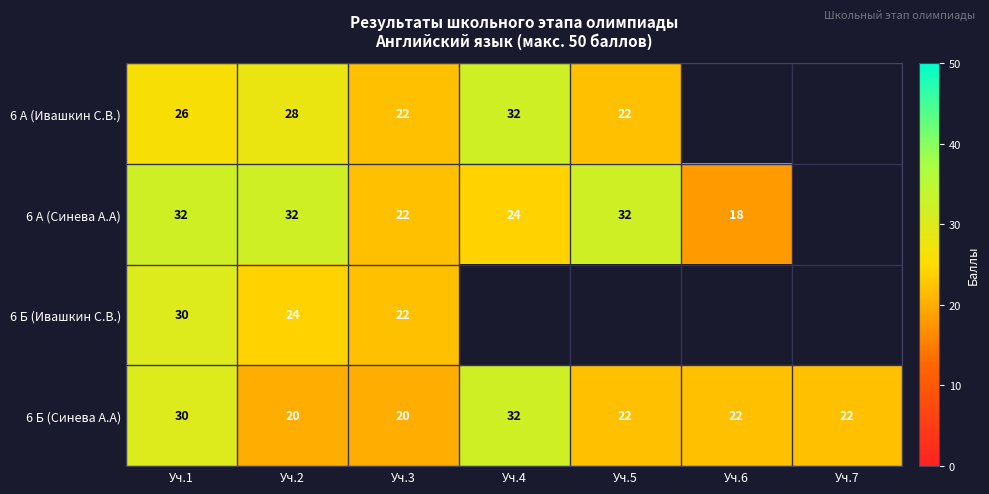

Between Уч.5 and Уч.2, which is larger?

Уч.2